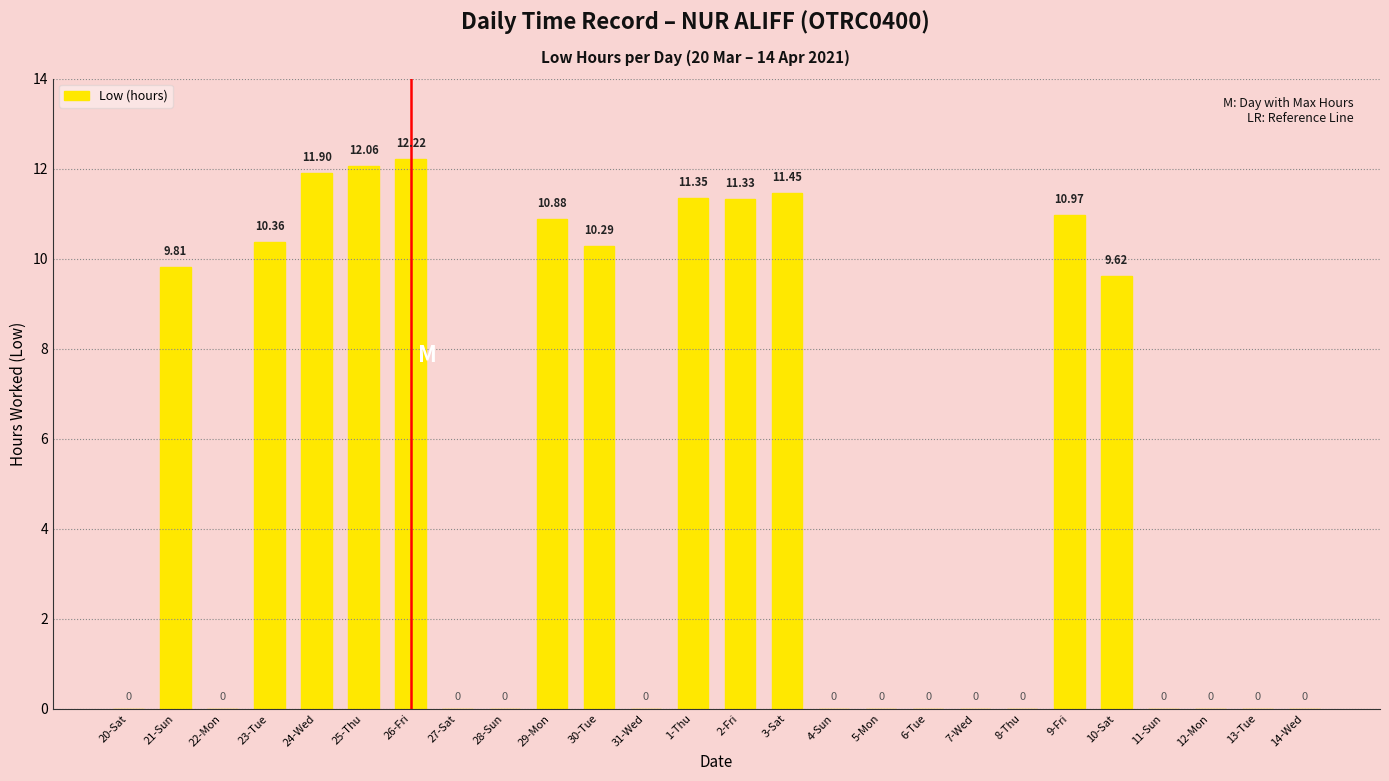

Between 6-Tue and 1-Thu, which is larger?

1-Thu